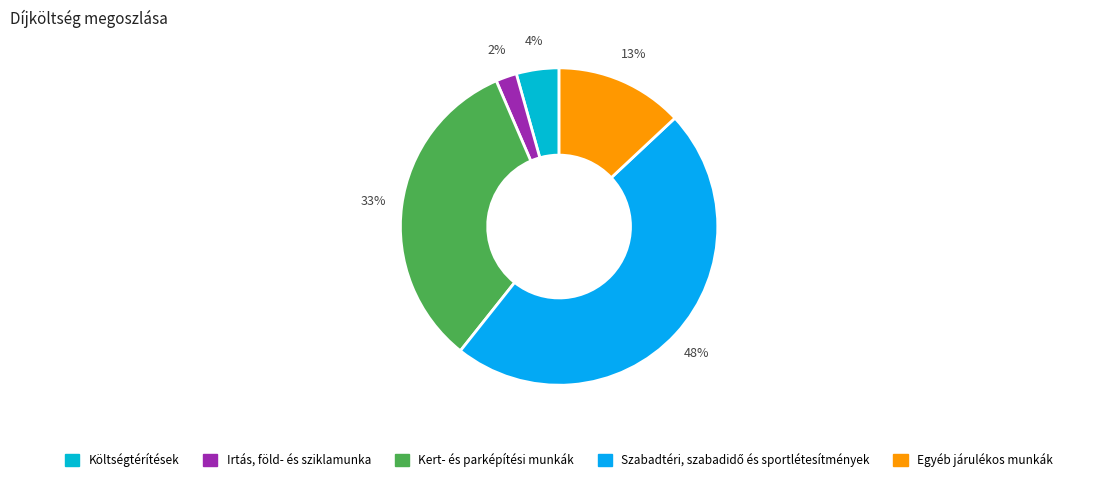

Is it true that Költségtérítések is 15% of the pie?

False